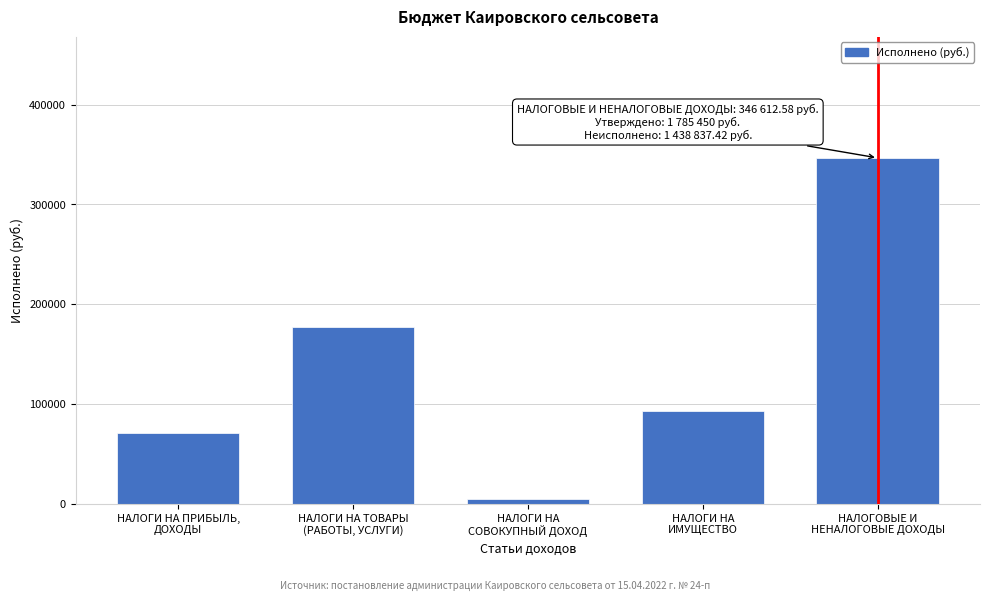

Reading left to right, list all the values displayed in this chart.

71406.6	176866.7	5250.7	93088.6	346612.6